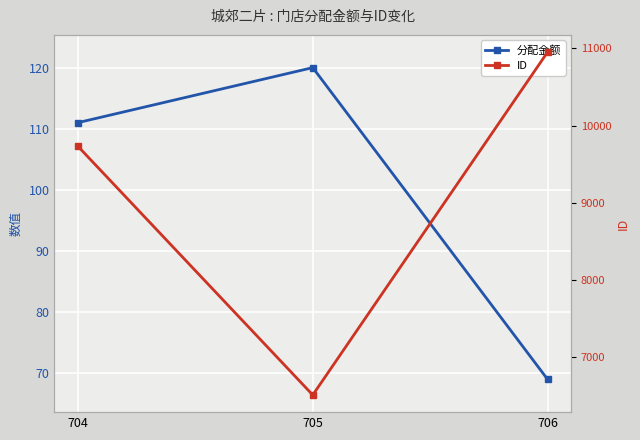

What is the sum of all ID values?

27189